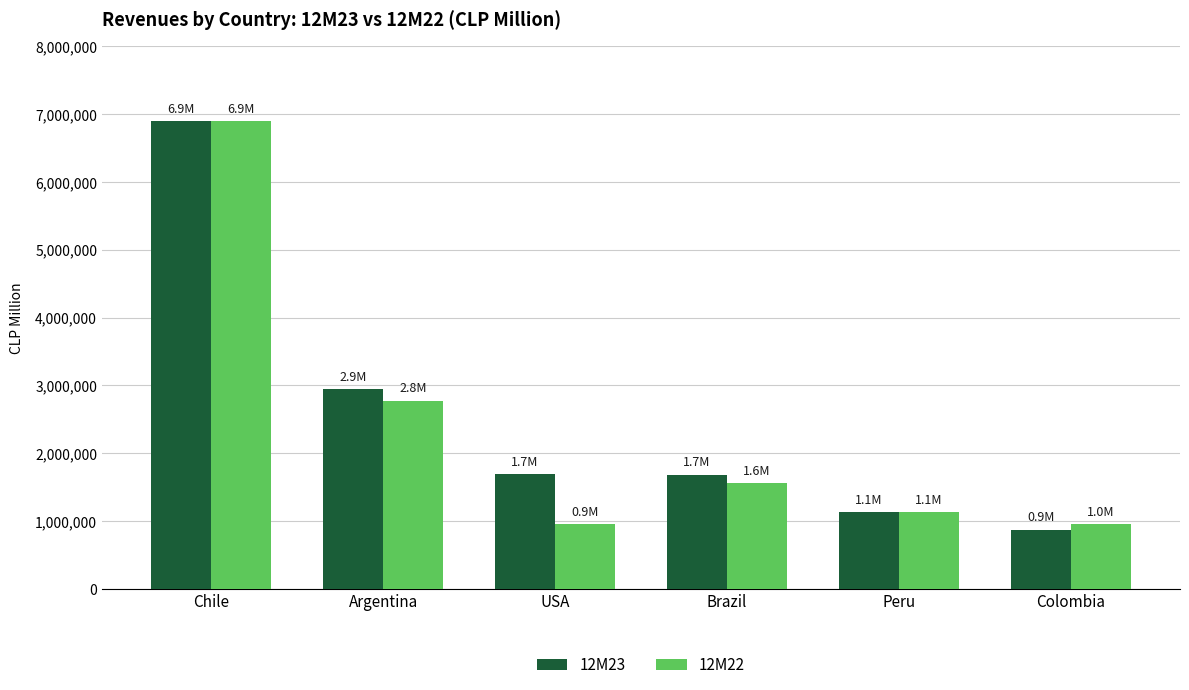

True or false: 12M23 has a value of 1184877.7 at Colombia.

False